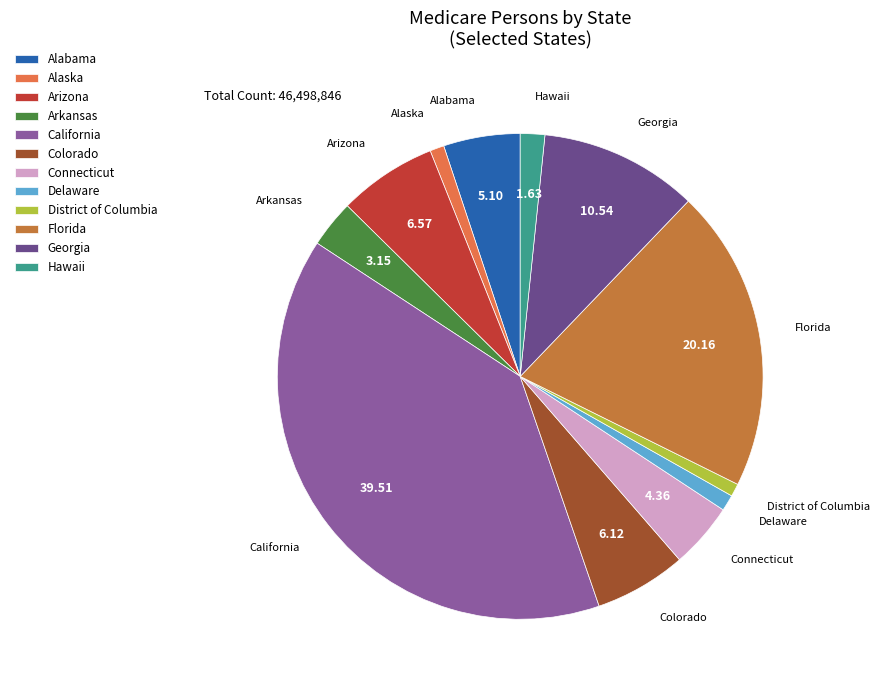

Does District of Columbia represent more than half of the total?

No